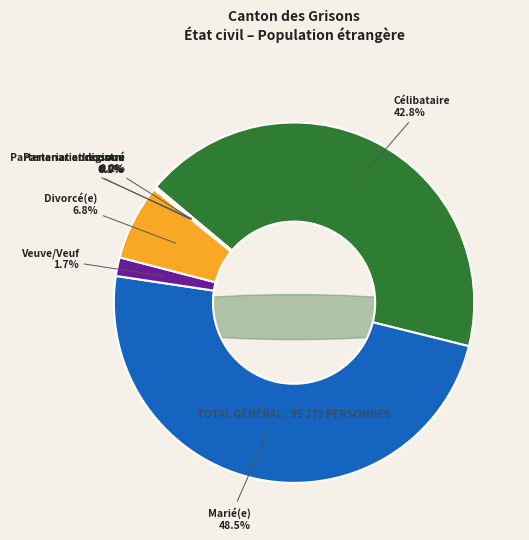

How many segments does this pie chart have?

7